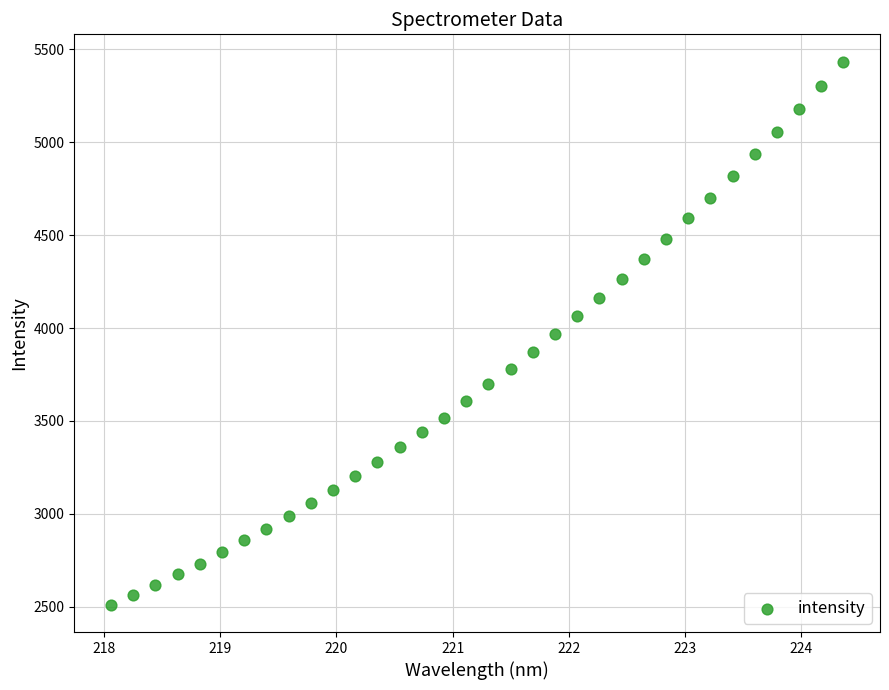

What is the range of Y values (max minus min)?

2925.4